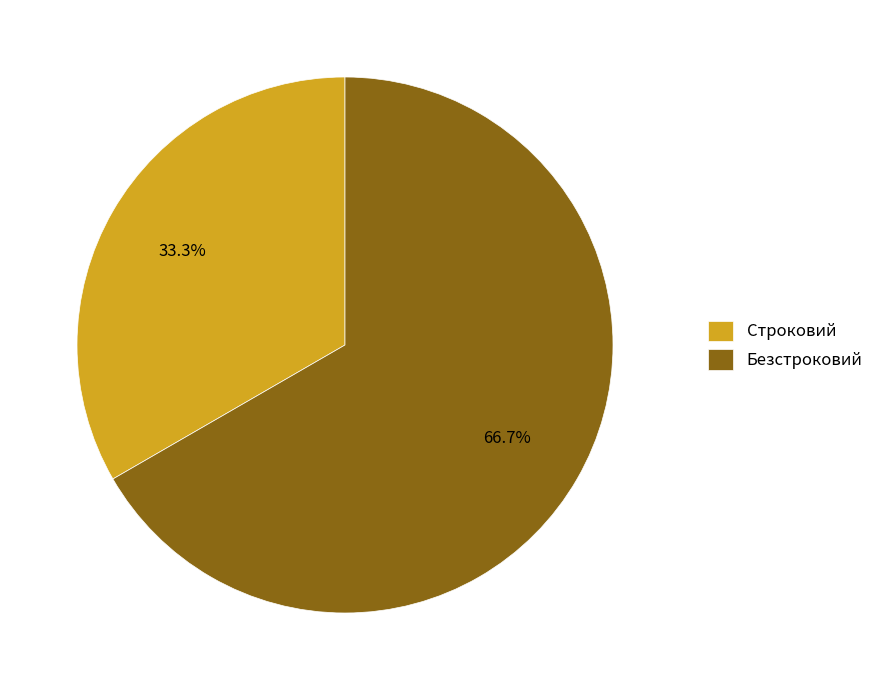

Do Безстроковий and Строковий together represent more than half of the pie?

Yes